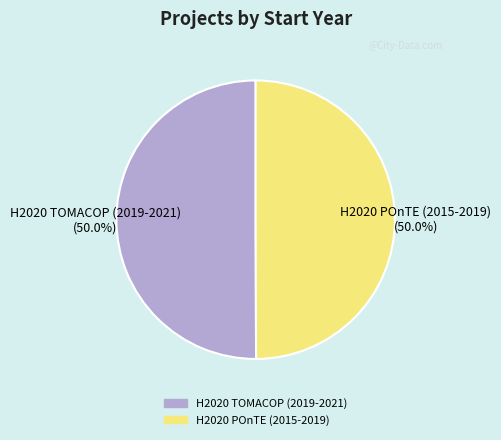

Is the sum of H2020 TOMACOP (2019-2021) and H2020 POnTE (2015-2019) greater than half?

Yes